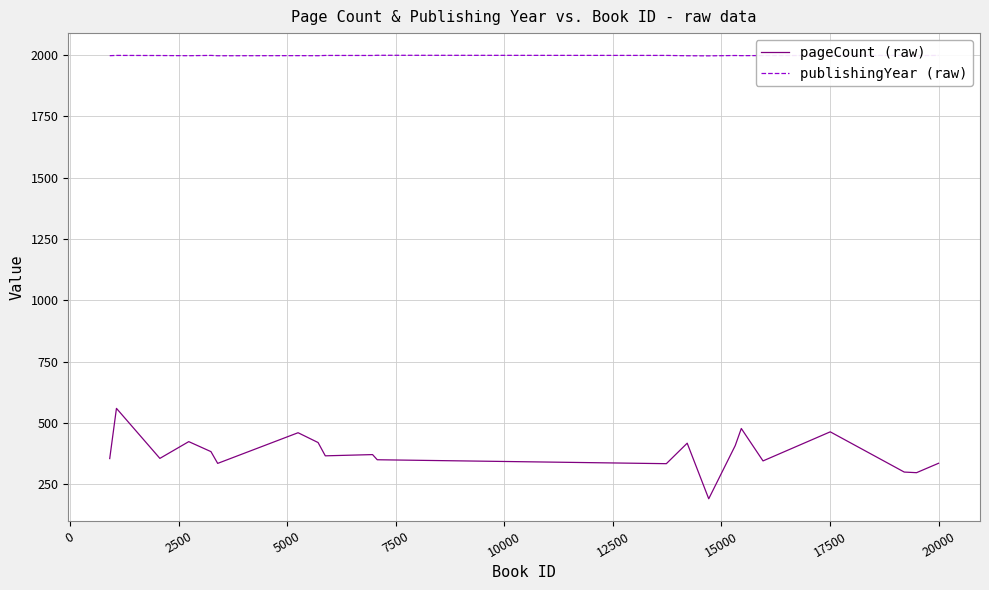

What is the minimum value for pageCount (raw)?

190.4